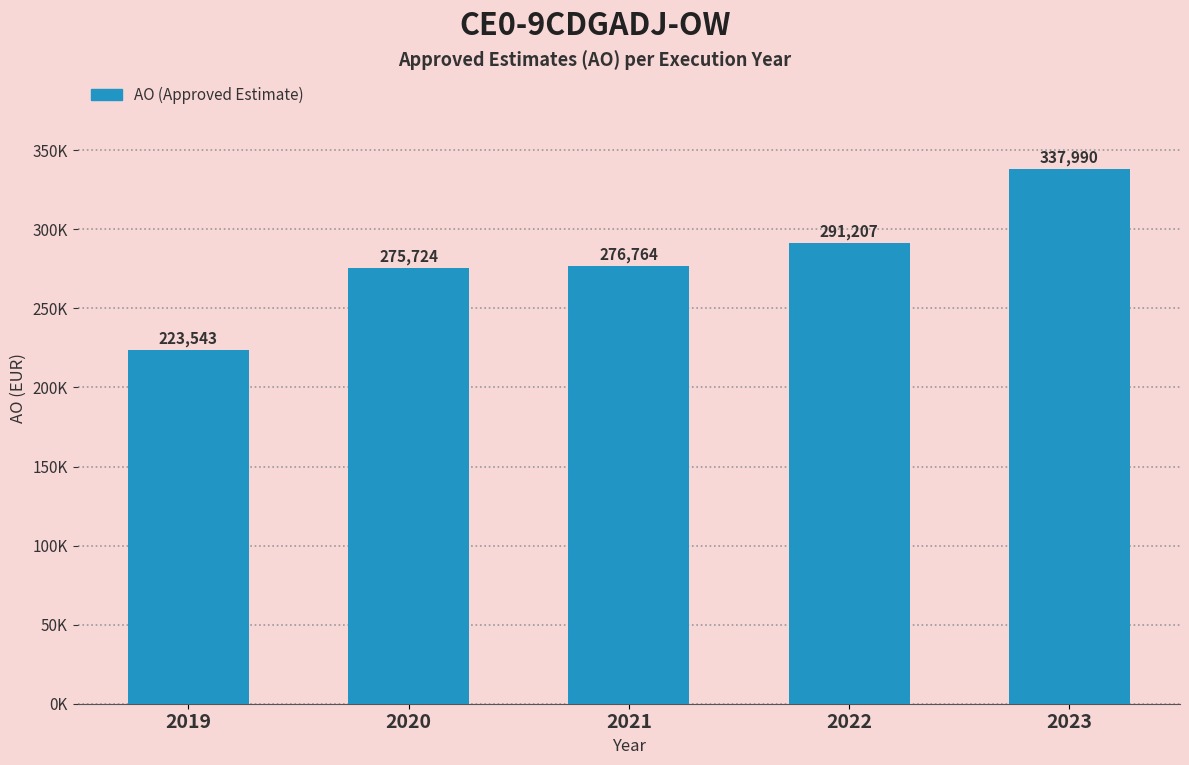

Is it true that the value at 2023 is 337990?

True